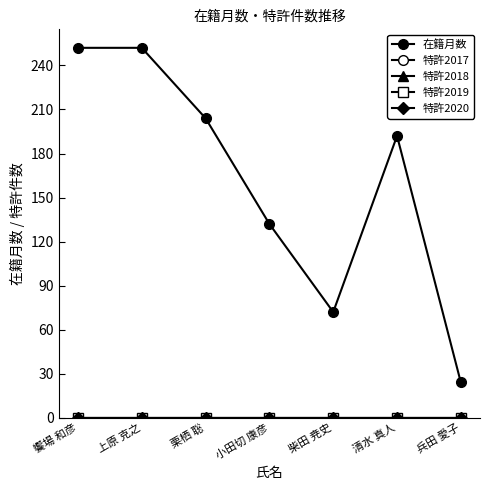

True or false: 特許2017 has more than 0 interior local peaks.

False